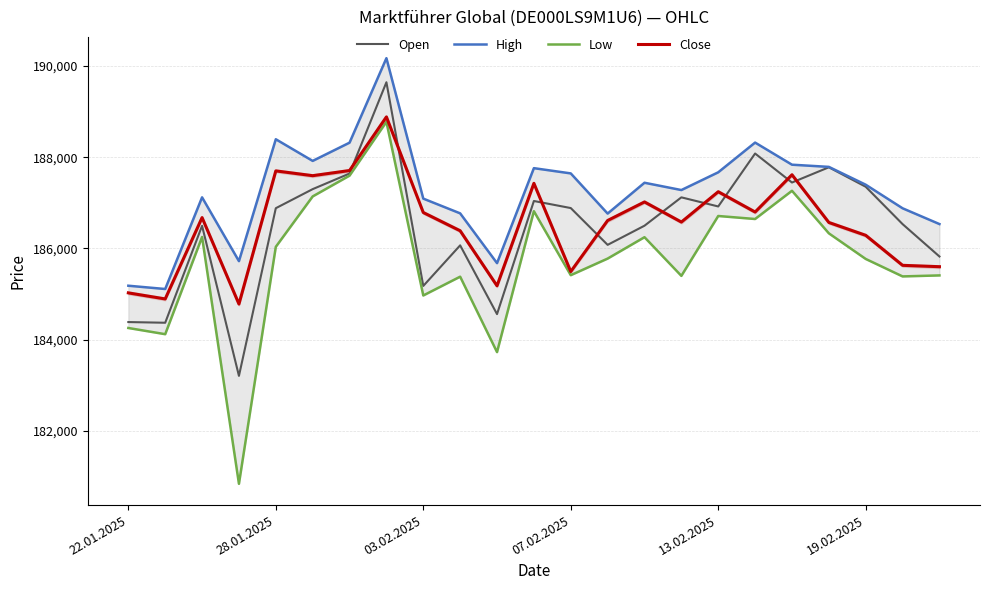

How many interior local valleys does the Open series have?

7